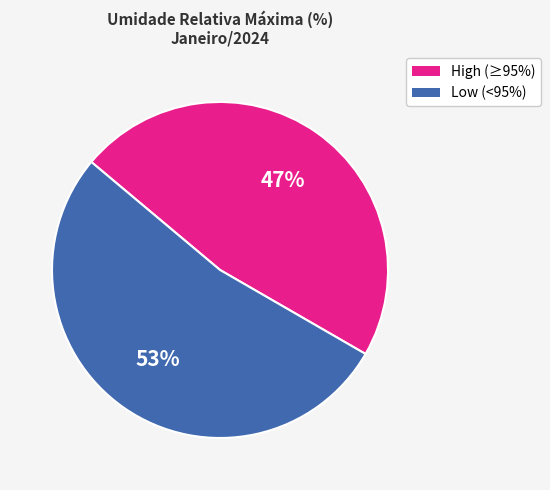

To the nearest percent, what is the average slice percentage?

50%